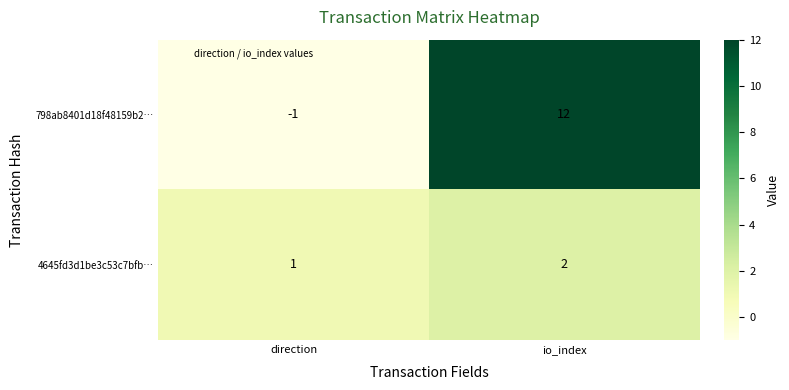

True or false: 798ab8401d18f48159b2… has a value of 0 at direction.

False